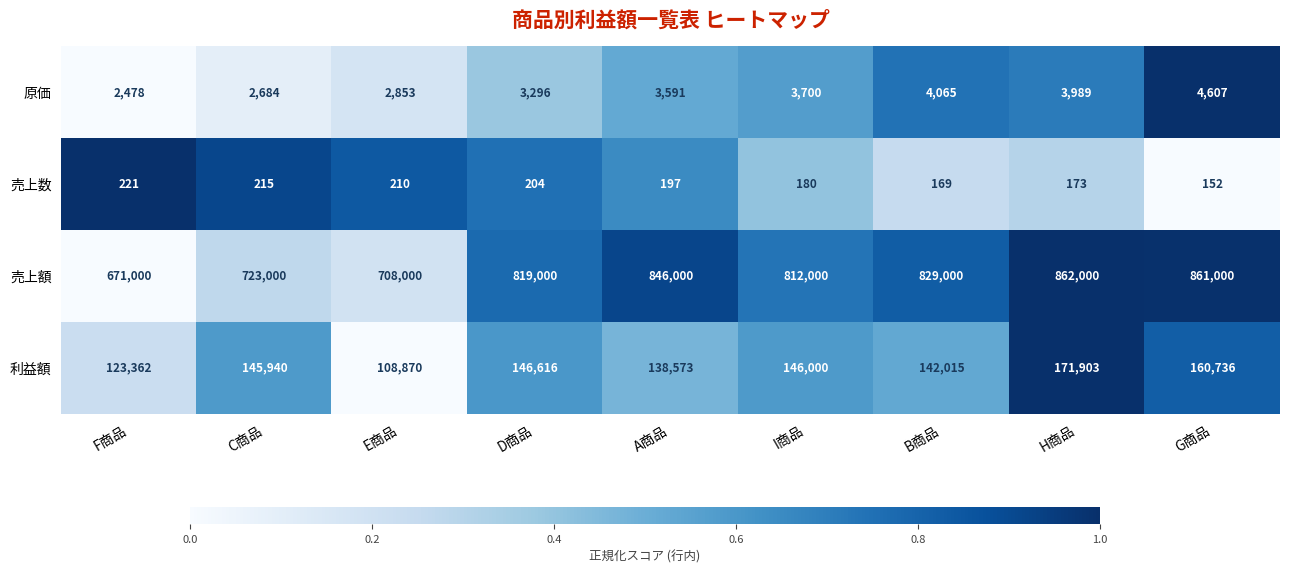

True or false: 売上数 has a value of 221 at F商品.

True